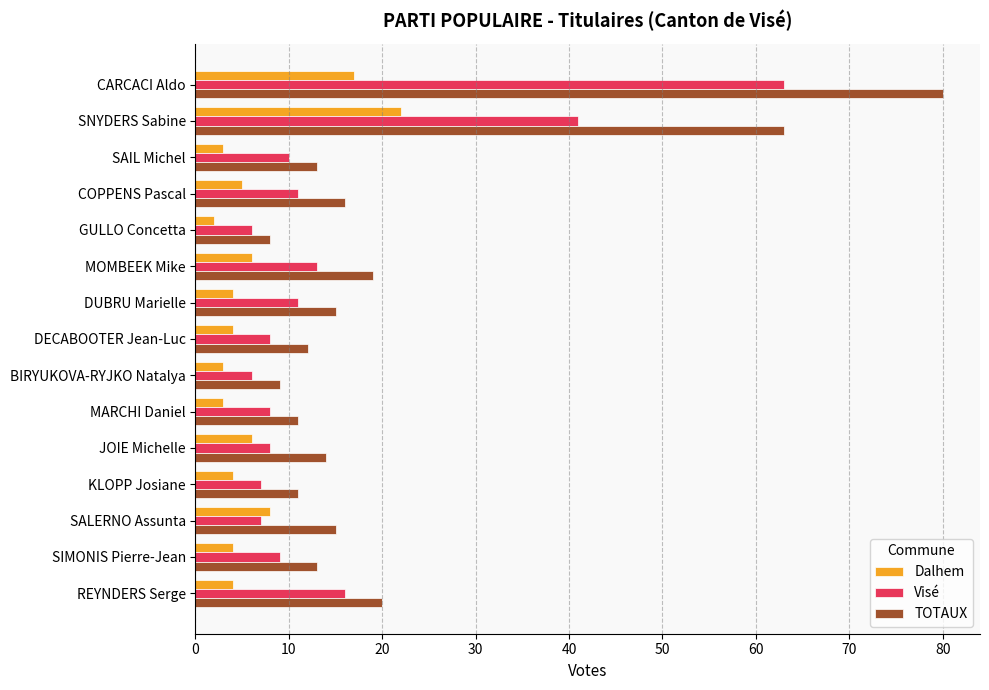

How many data points does each series have?

15